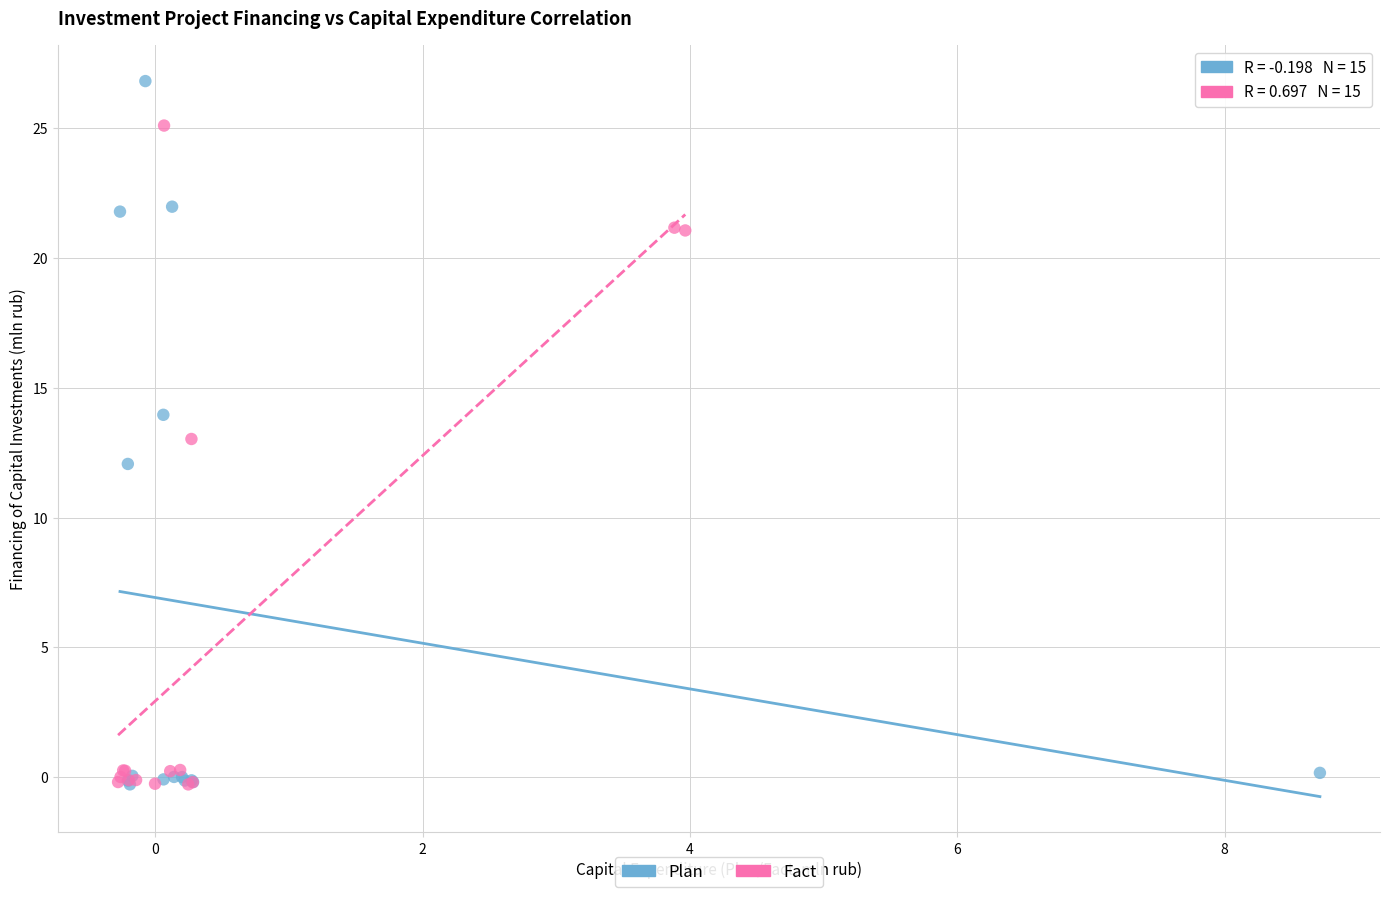

Which series contains the highest Y value?

Plan